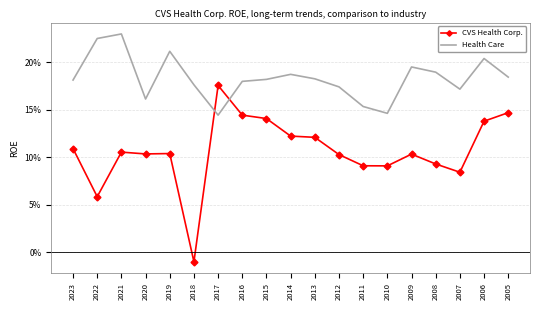

What are all the series names shown in the legend?

CVS Health Corp., Health Care